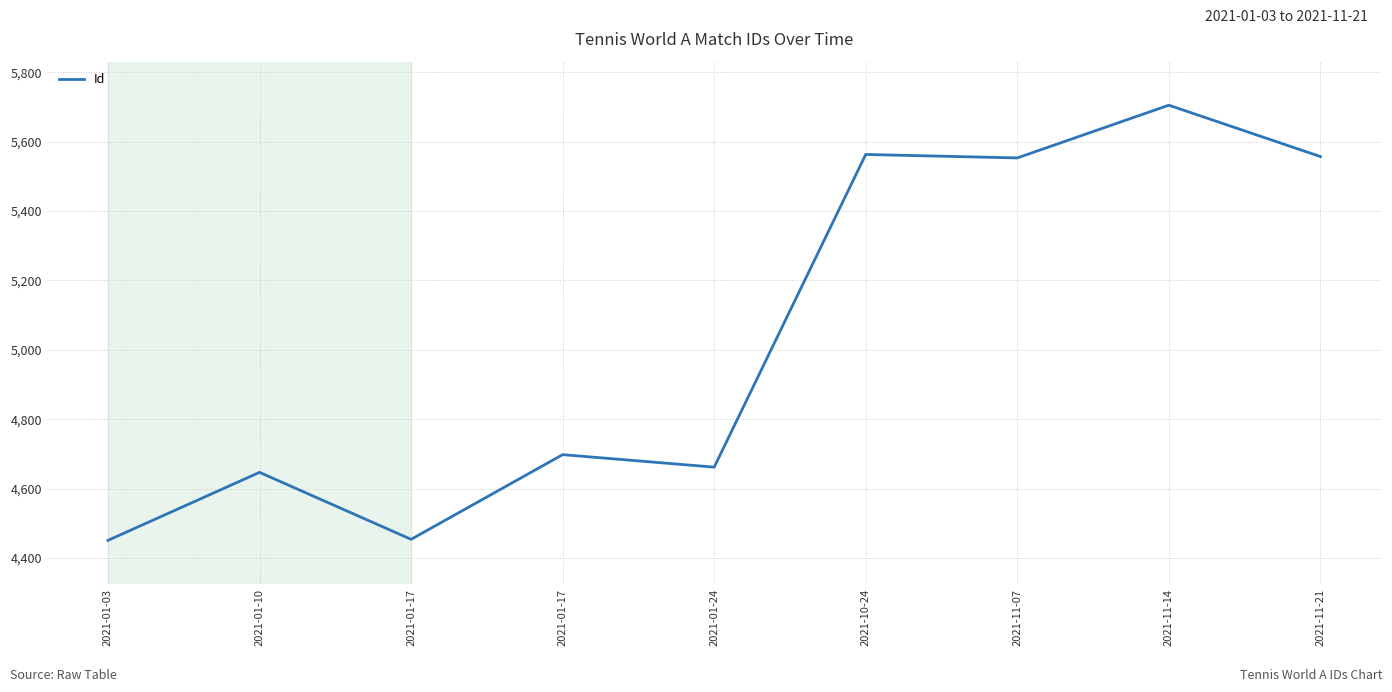

What is the difference between the maximum and minimum values?

1254